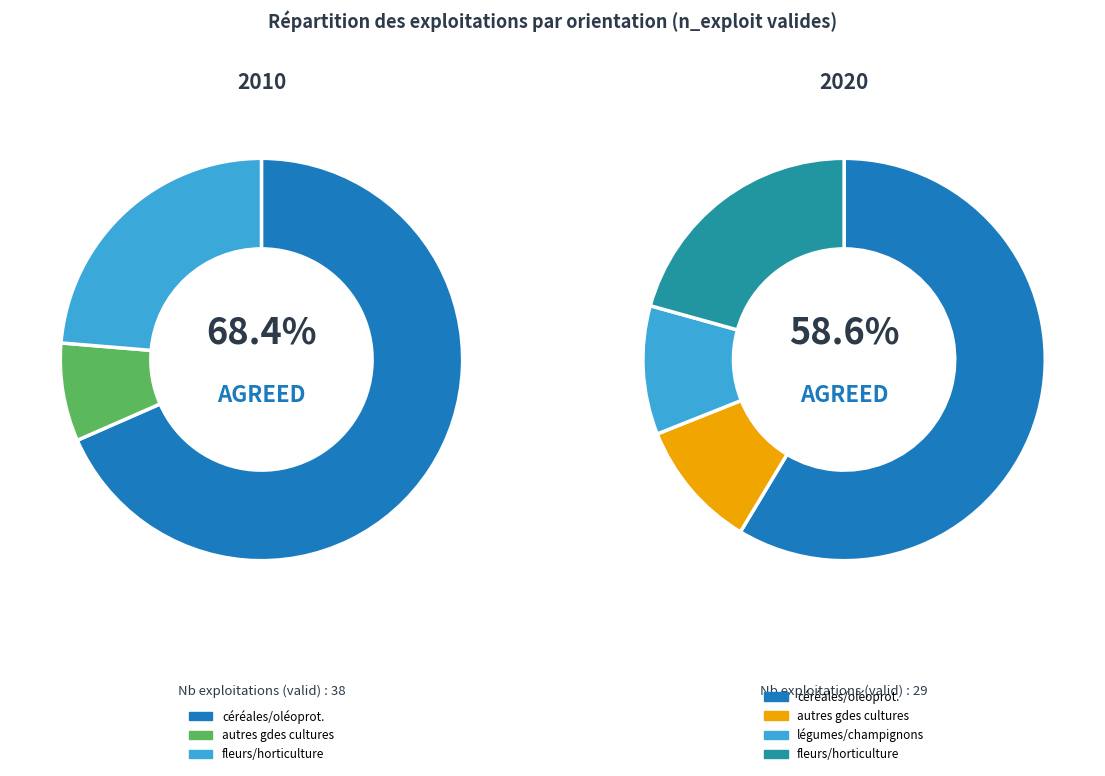

Which category has the smallest portion of the pie?

autres grandes cultures (2010)